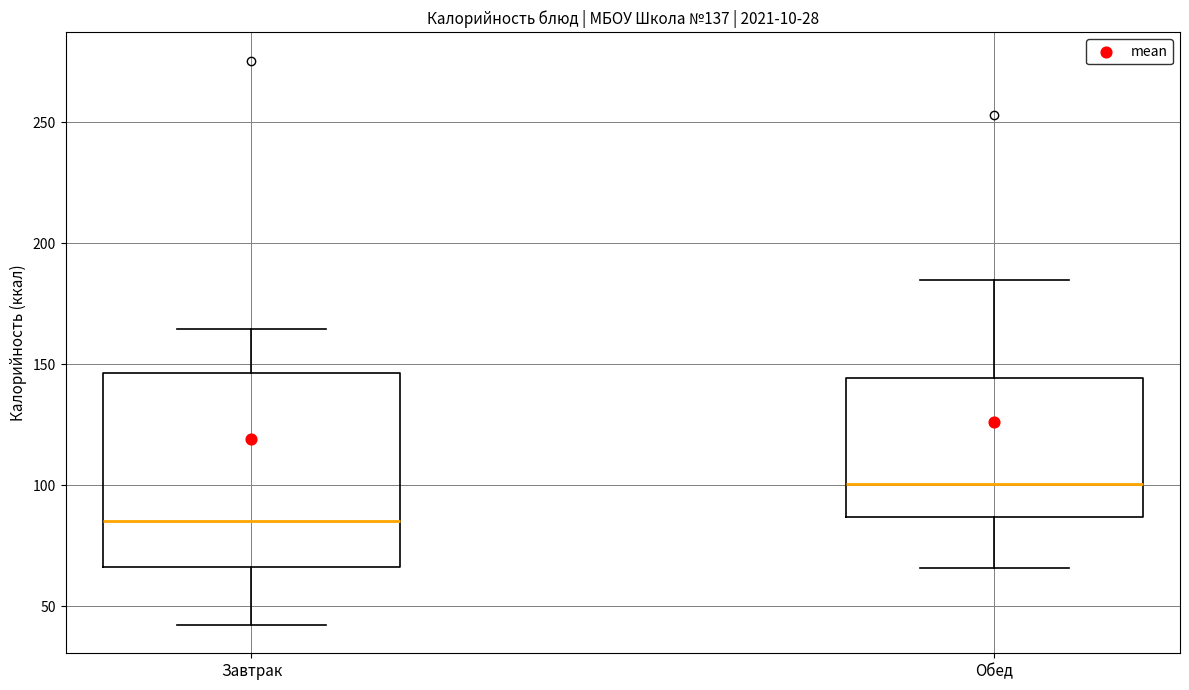

Which box is the tallest, from its lower edge to its upper edge?

Завтрак